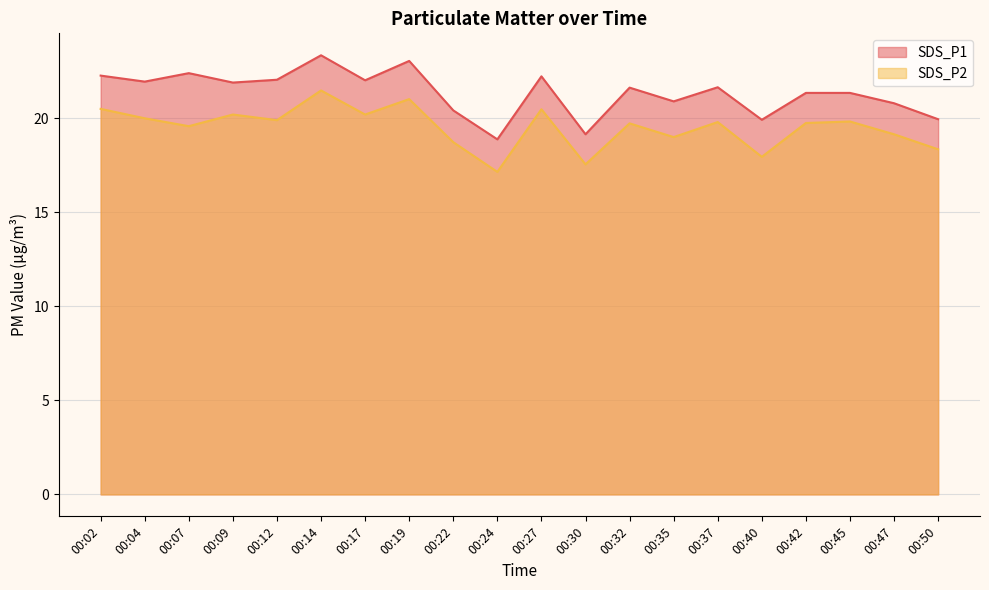

Reading left to right, list all the values displayed in this chart.

SDS_P1: 00:02=22.3	00:04=21.9	00:07=22.4	00:09=21.9	00:12=22.1	00:14=23.4	00:17=22.0	00:19=23.1	00:22=20.4	00:24=18.9	00:27=22.2	00:30=19.1	00:32=21.6	00:35=20.9	00:37=21.6	00:40=19.9	00:42=21.4	00:45=21.4	00:47=20.8	00:50=19.9
SDS_P2: 00:02=20.5	00:04=20.0	00:07=19.6	00:09=20.2	00:12=19.9	00:14=21.5	00:17=20.2	00:19=21.0	00:22=18.7	00:24=17.1	00:27=20.5	00:30=17.6	00:32=19.7	00:35=19.0	00:37=19.8	00:40=17.9	00:42=19.8	00:45=19.8	00:47=19.1	00:50=18.4